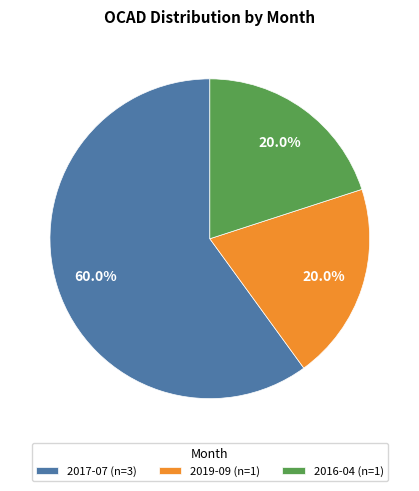

Which slice represents more than half of the pie?

2017-07